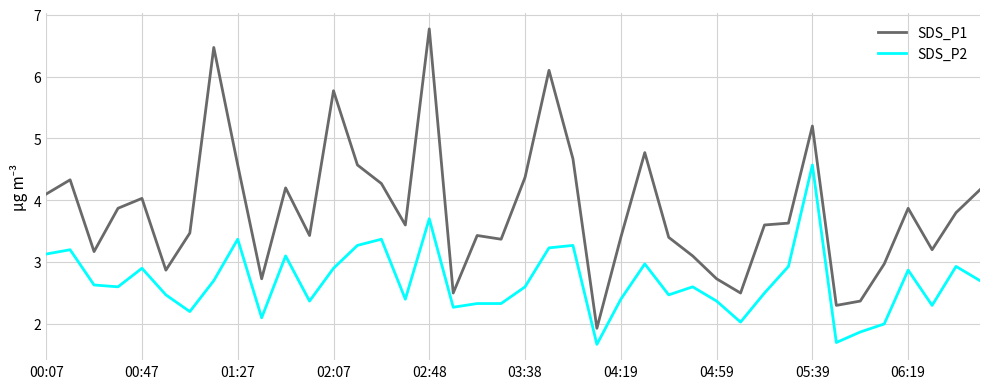

Which series has the largest total across all categories?

SDS_P1